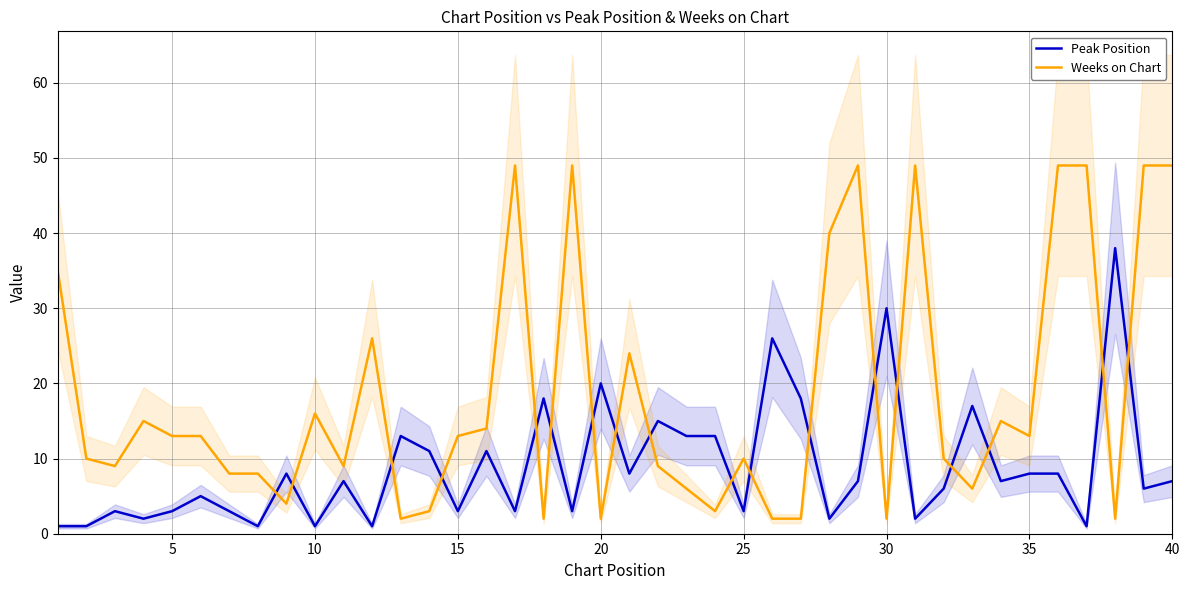

At how many categories does at least one series exceed 11?

31